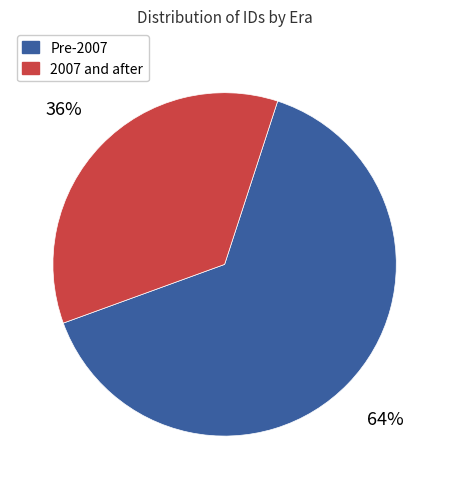

Is there a majority slice in this chart?

Yes